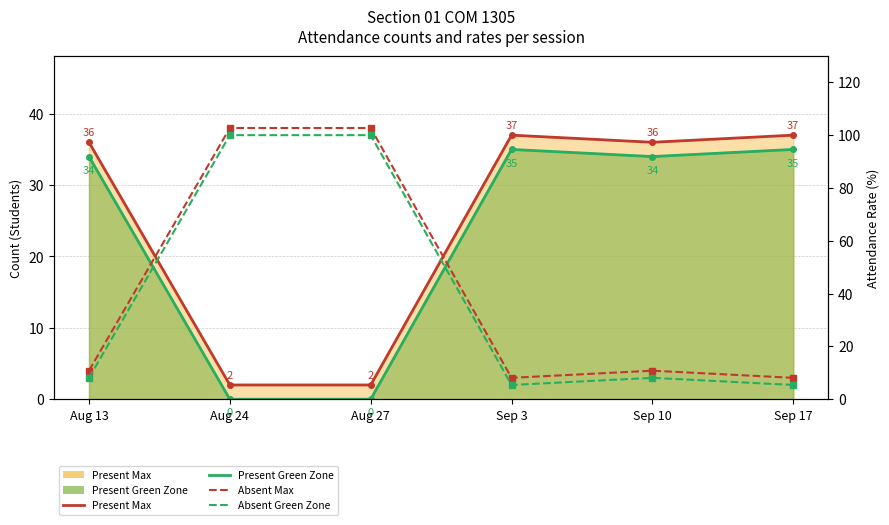

Which series has the largest total across all categories?

Present Max Line